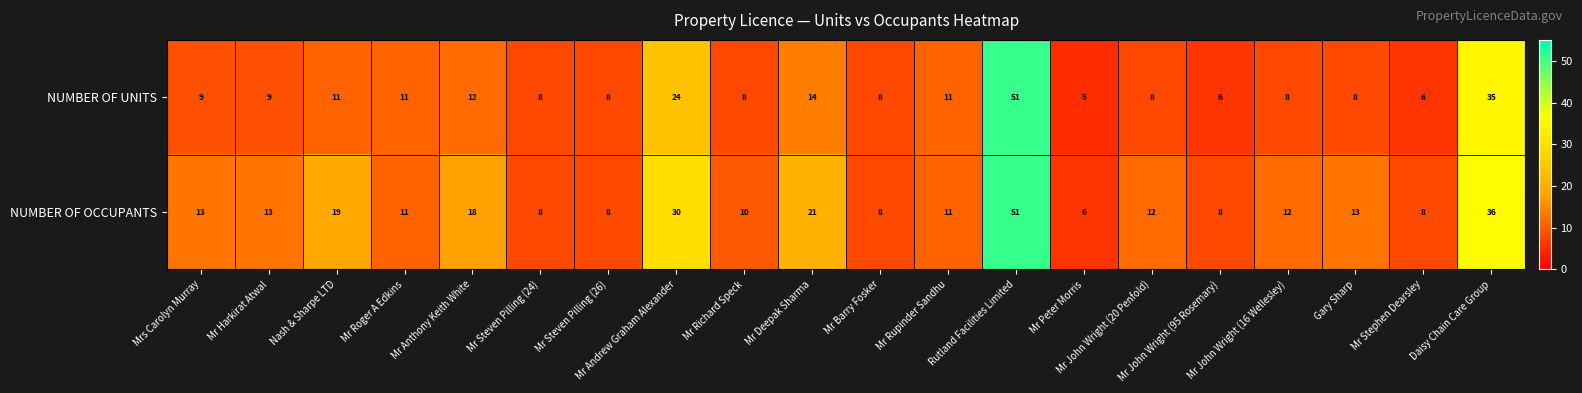

What is the highest value of the NUMBER OF UNITS series?

51